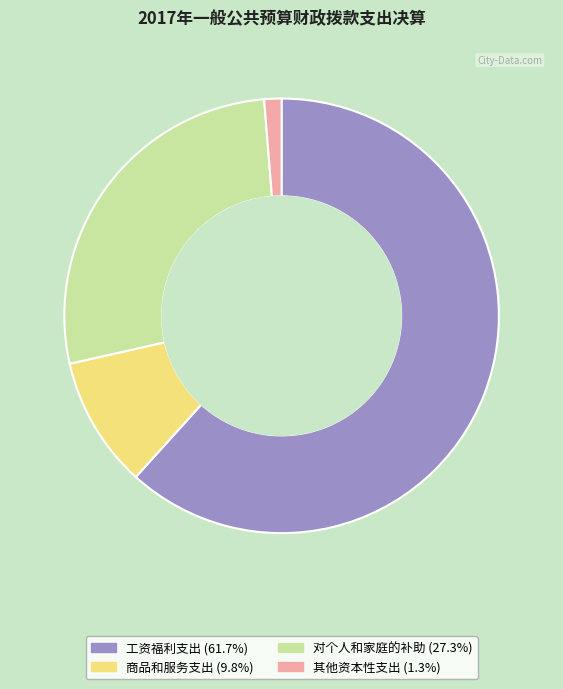

True or false: 商品和服务支出 accounts for 10% of the total.

True